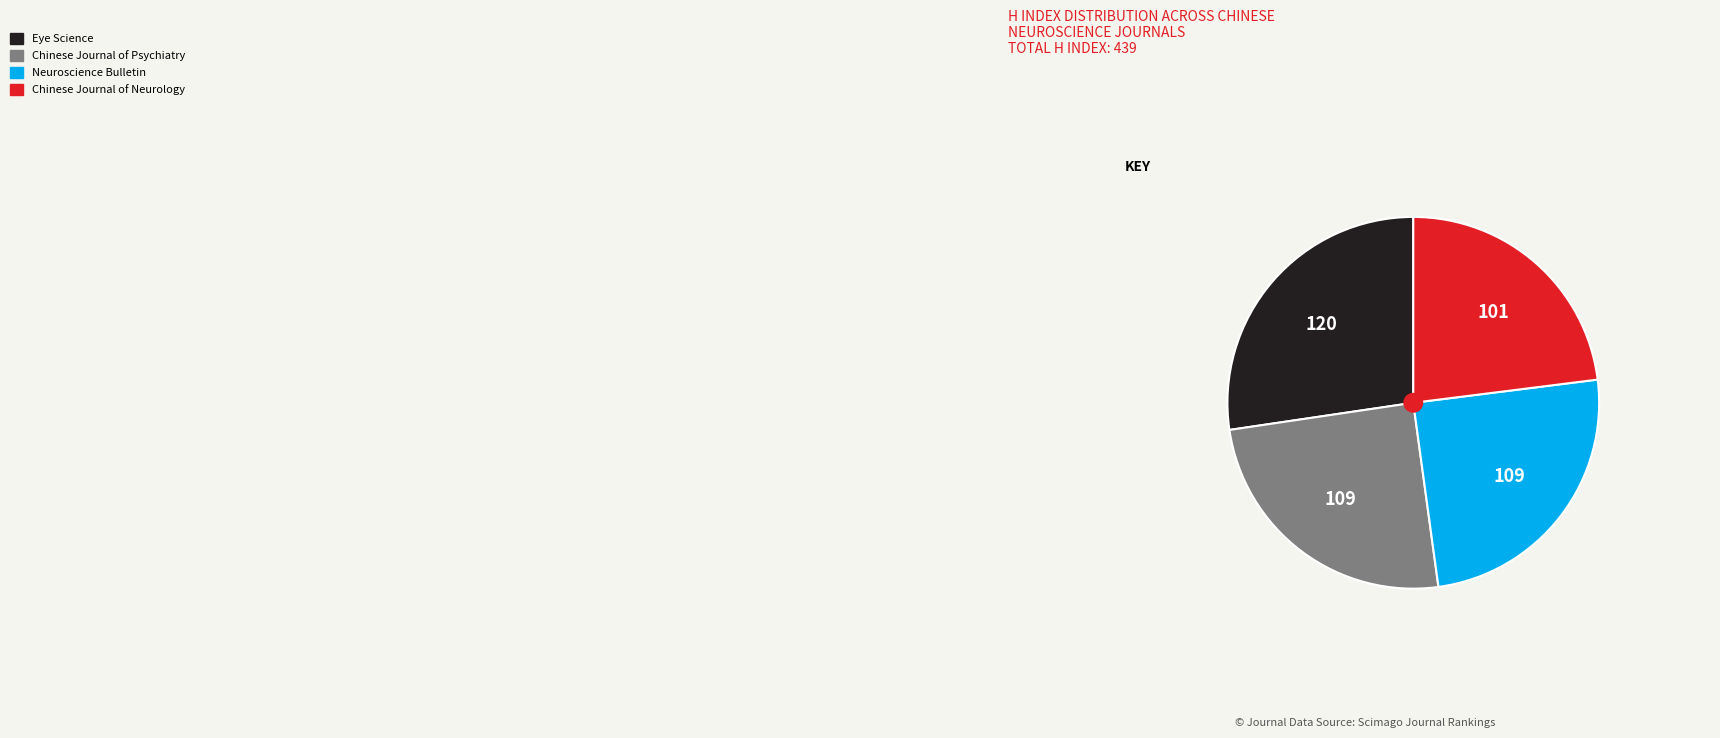

The Chinese Journal of Neurology slice represents 23% of the pie. True or false?

True